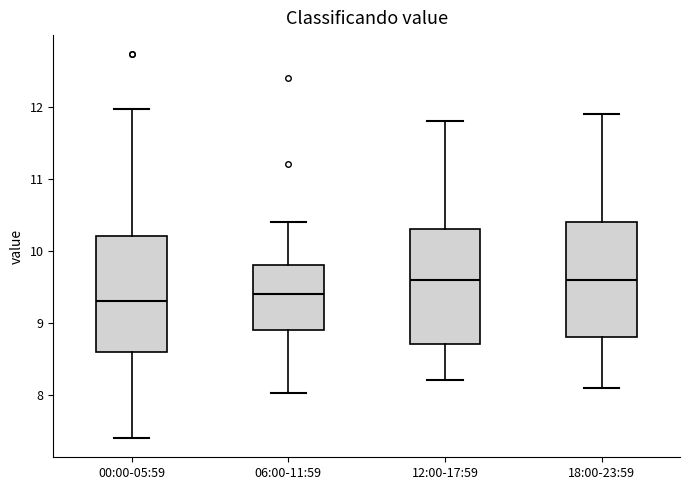

Reading left to right, transcribe this box plot: for each box, give where its median line is, the range the box spans, and where its two whiskers end, as read against the y-axis. The values are not printed on the chart, so give them approximately, as read against the axis.

00:00-05:59: median 9.3, box 8.6 to 10.2, whiskers 7.4 to 12.0
06:00-11:59: median 9.4, box 8.9 to 9.8, whiskers 8.0 to 10.4
12:00-17:59: median 9.6, box 8.7 to 10.3, whiskers 8.2 to 11.8
18:00-23:59: median 9.6, box 8.8 to 10.4, whiskers 8.1 to 11.9